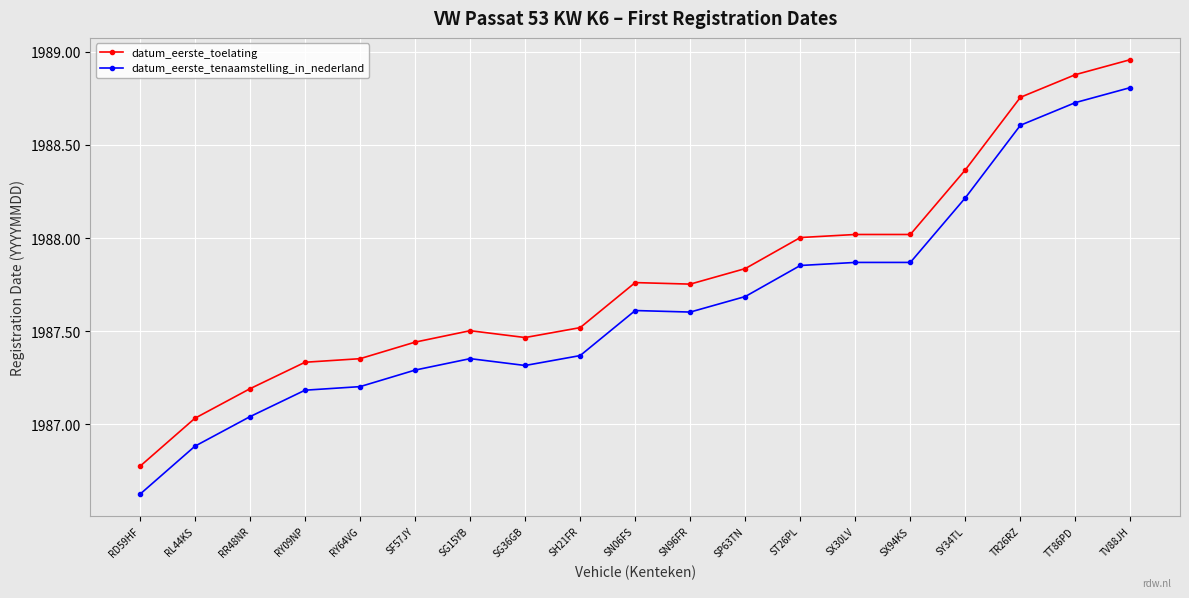

List the series in order of their peak value, highest first.

datum_eerste_toelating, datum_eerste_tenaamstelling_in_nederland